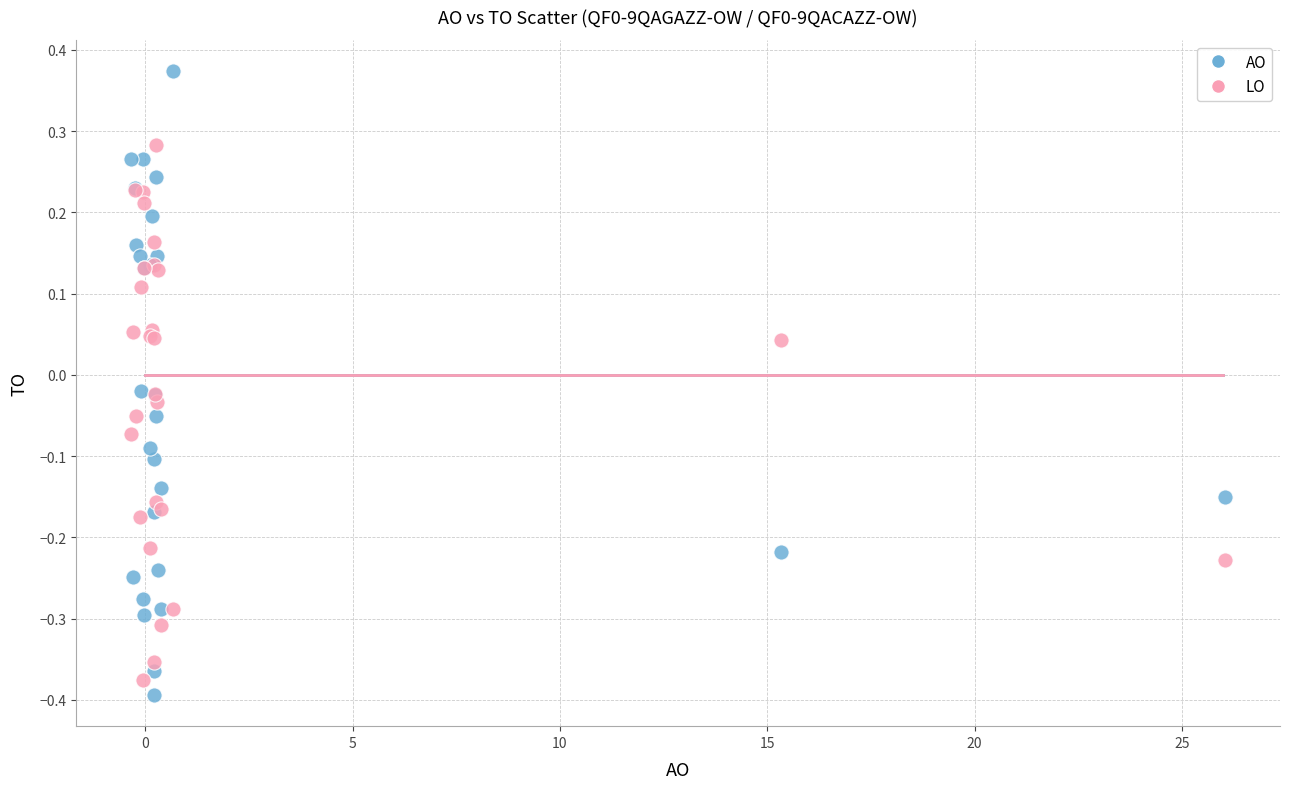

What is the X range (max minus min) for the scatter plot?

26.4